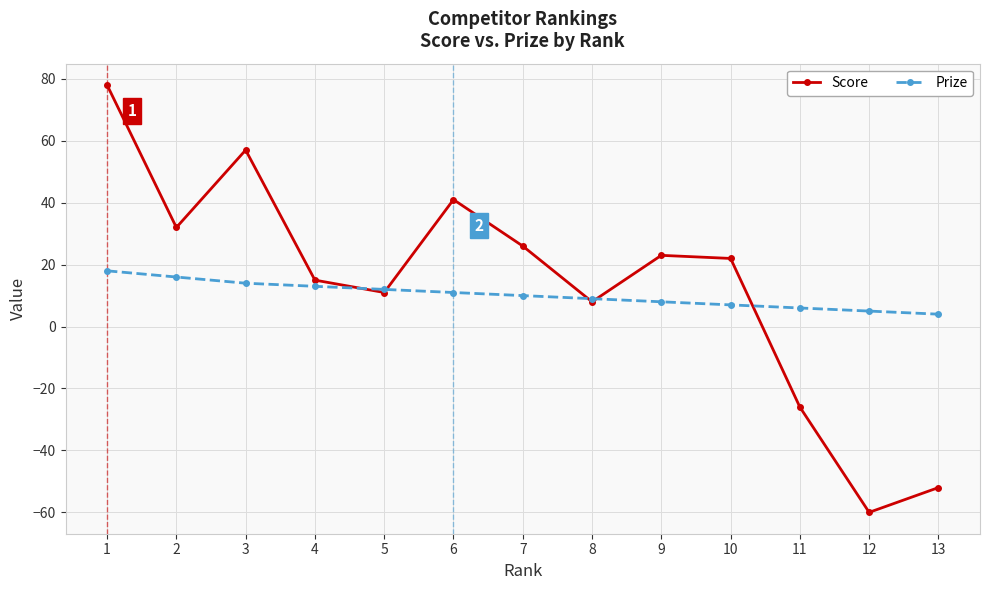

Between 4 and 11, which series saw the biggest shift?

Score